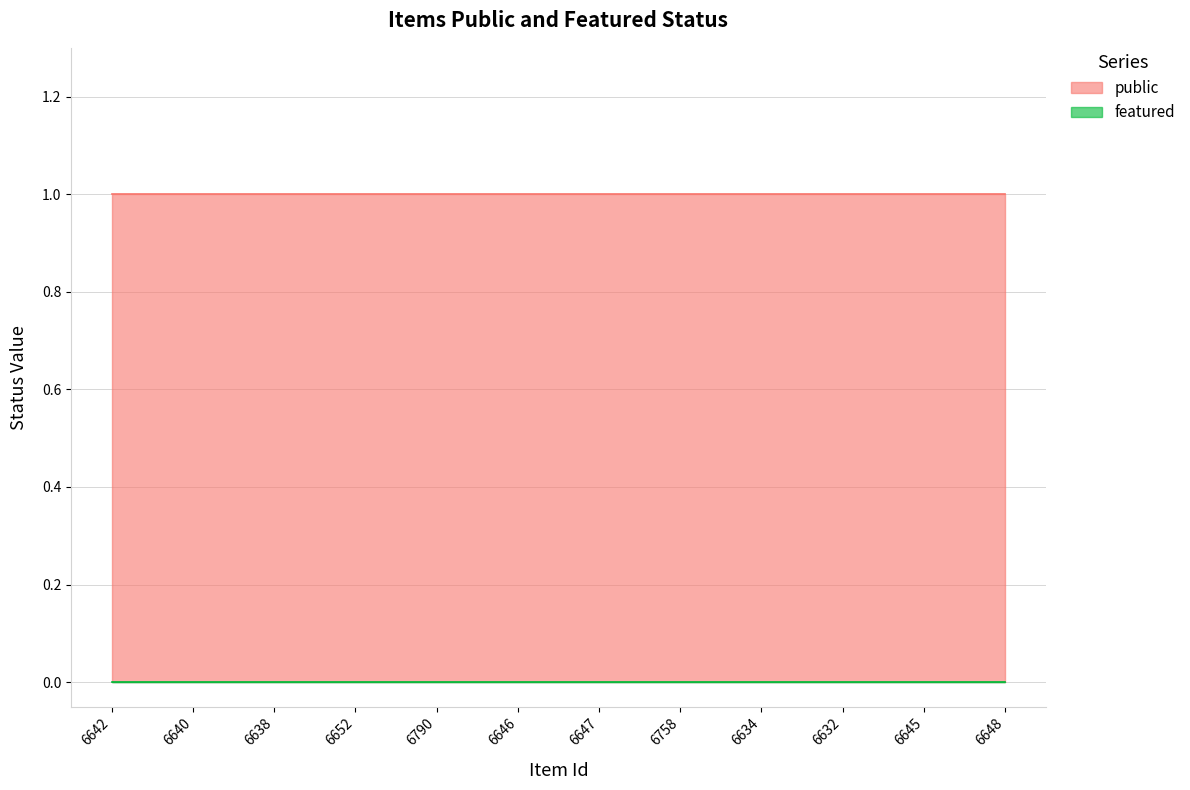

Reading right to left, transcribe all the data shown in this chart.

public: 1	1	1	1	1	1	1	1	1	1	1	1
featured: 0	0	0	0	0	0	0	0	0	0	0	0